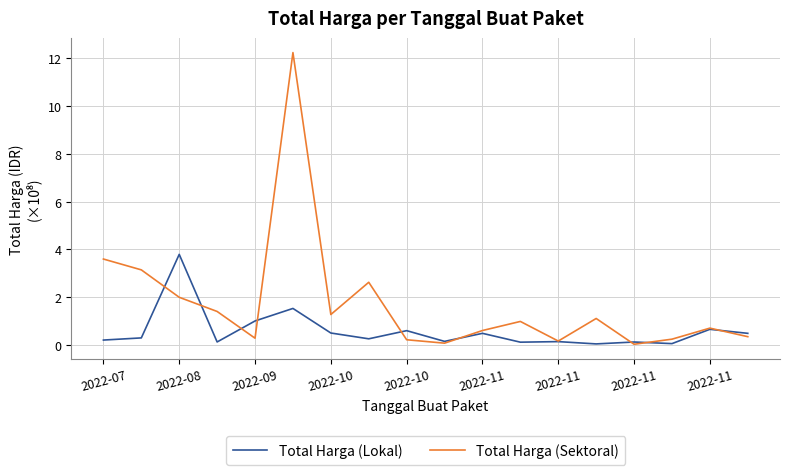

Which series has the largest total across all categories?

Total Harga (Sektoral)